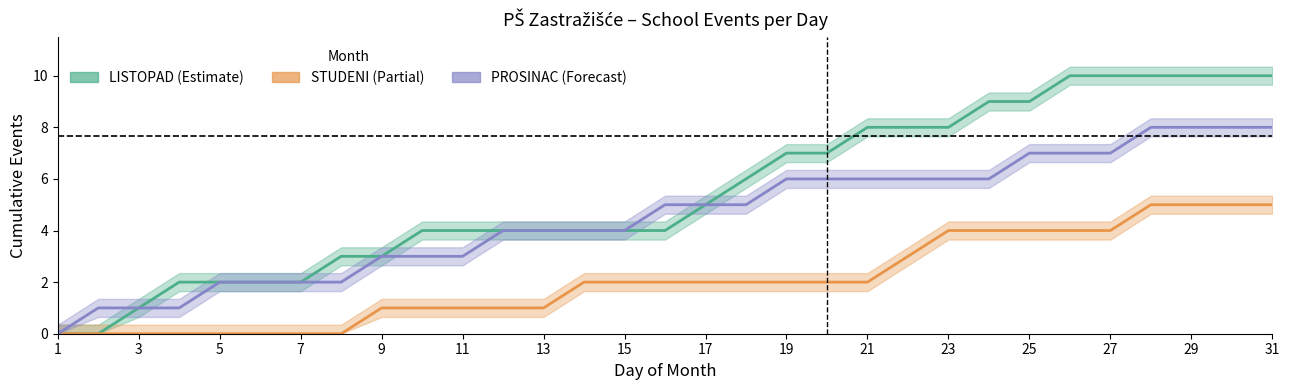

Which category has the lowest value in the LISTOPAD (Estimate) series?

1